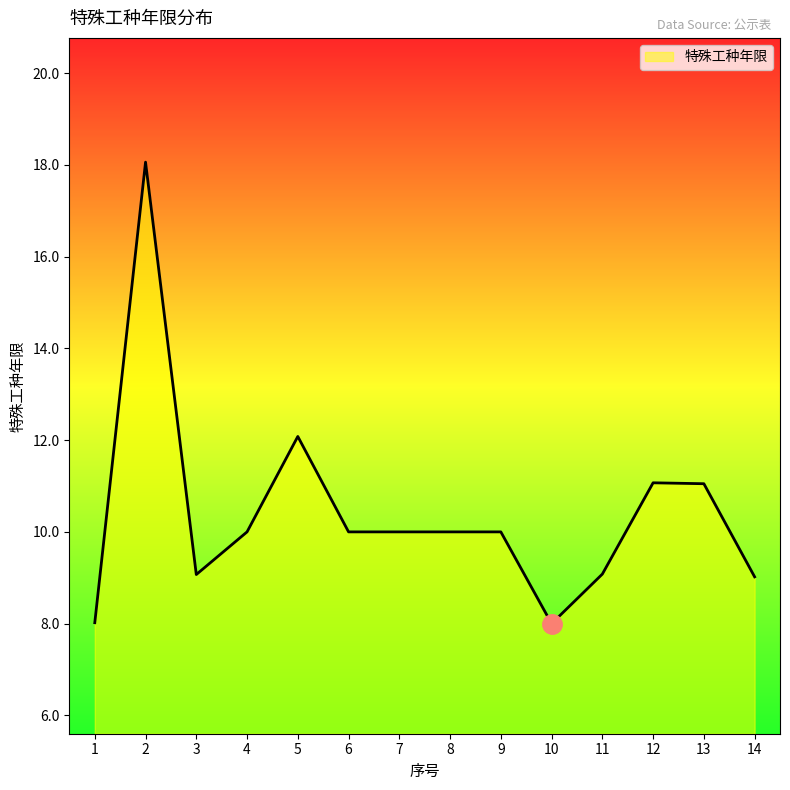

What is the difference between the maximum and minimum values?

10.1